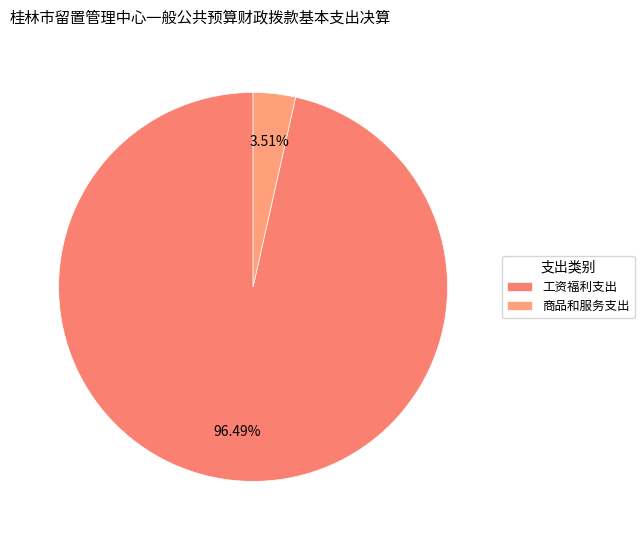

Which slice is the smallest?

商品和服务支出